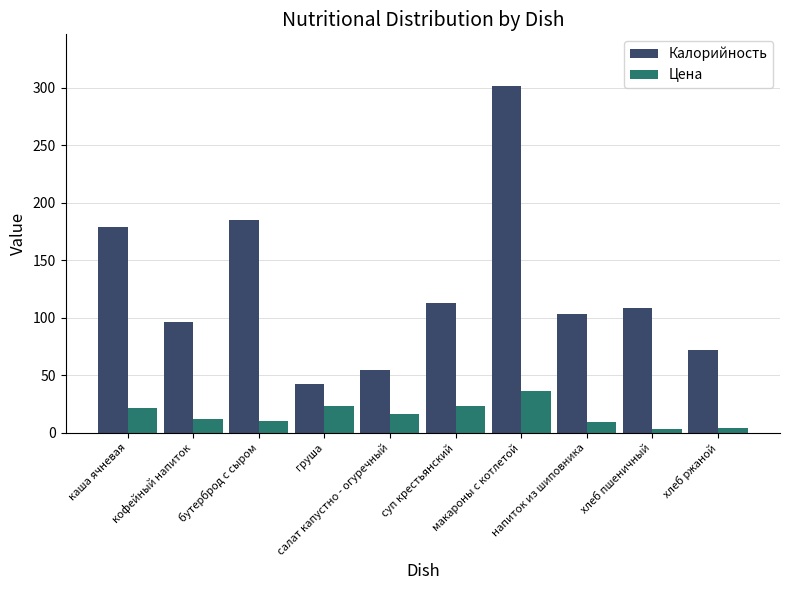

What are all the series names shown in the legend?

Калорийность, Цена